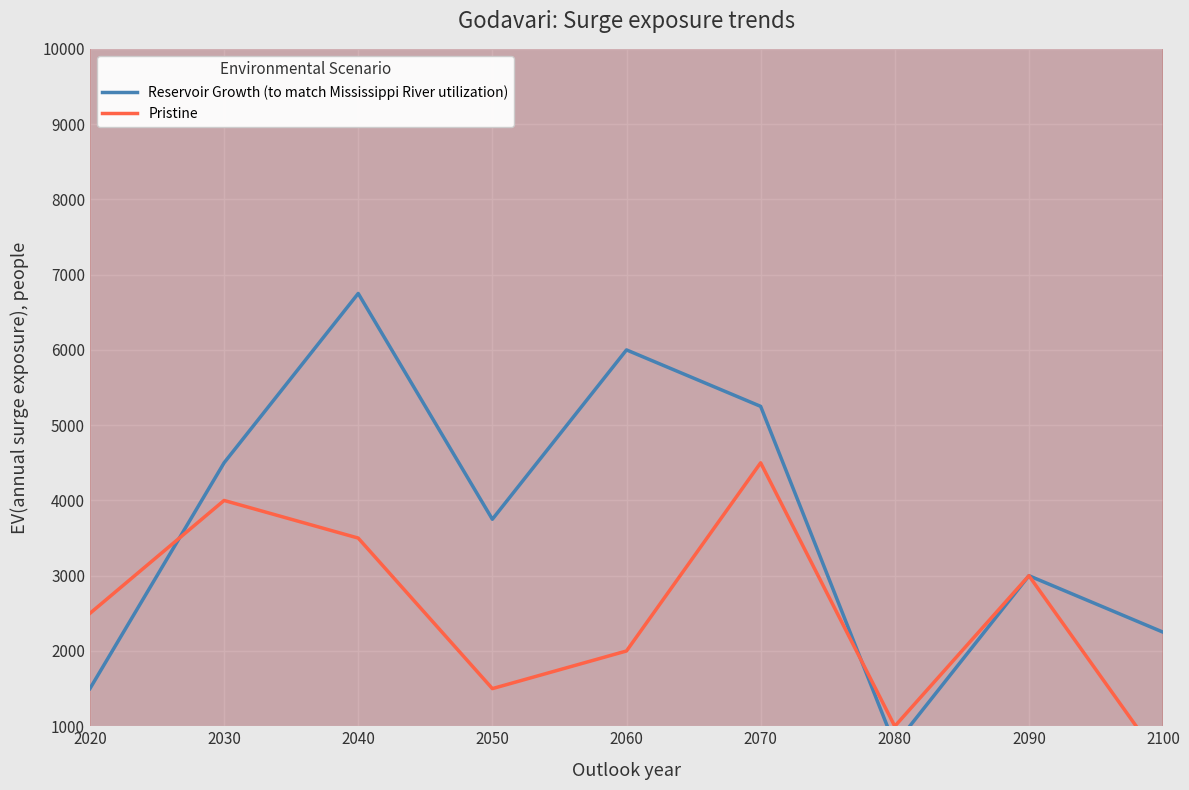

Reading left to right, transcribe all the data shown in this chart.

Reservoir Growth (to match Mississippi River utilization): 2020=1500	2030=4500	2040=6750	2050=3750	2060=6000	2070=5250	2080=750	2090=3000	2100=2250
Pristine: 2020=2500	2030=4000	2040=3500	2050=1500	2060=2000	2070=4500	2080=1000	2090=3000	2100=500